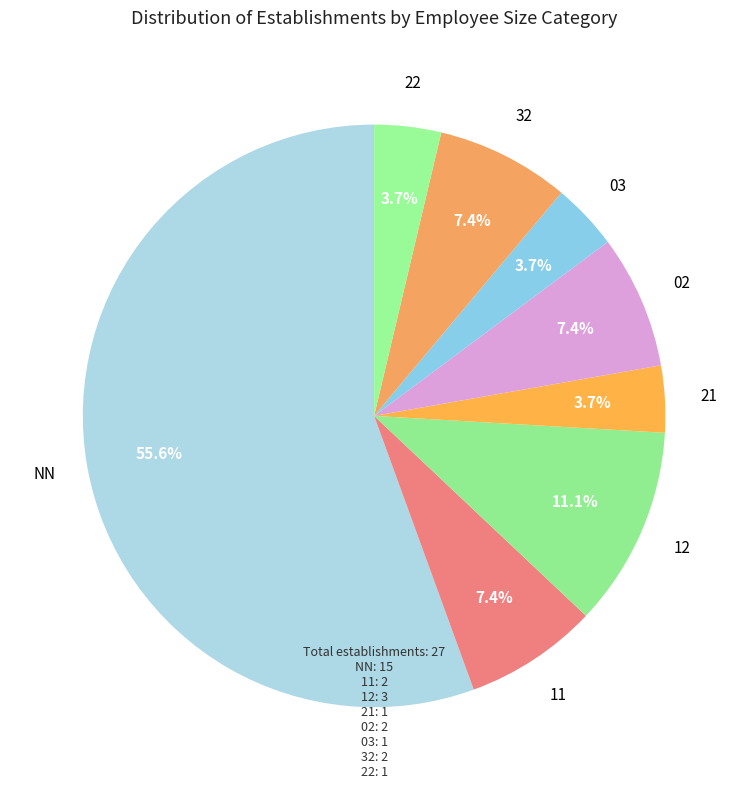

How many slices are in this pie chart?

8